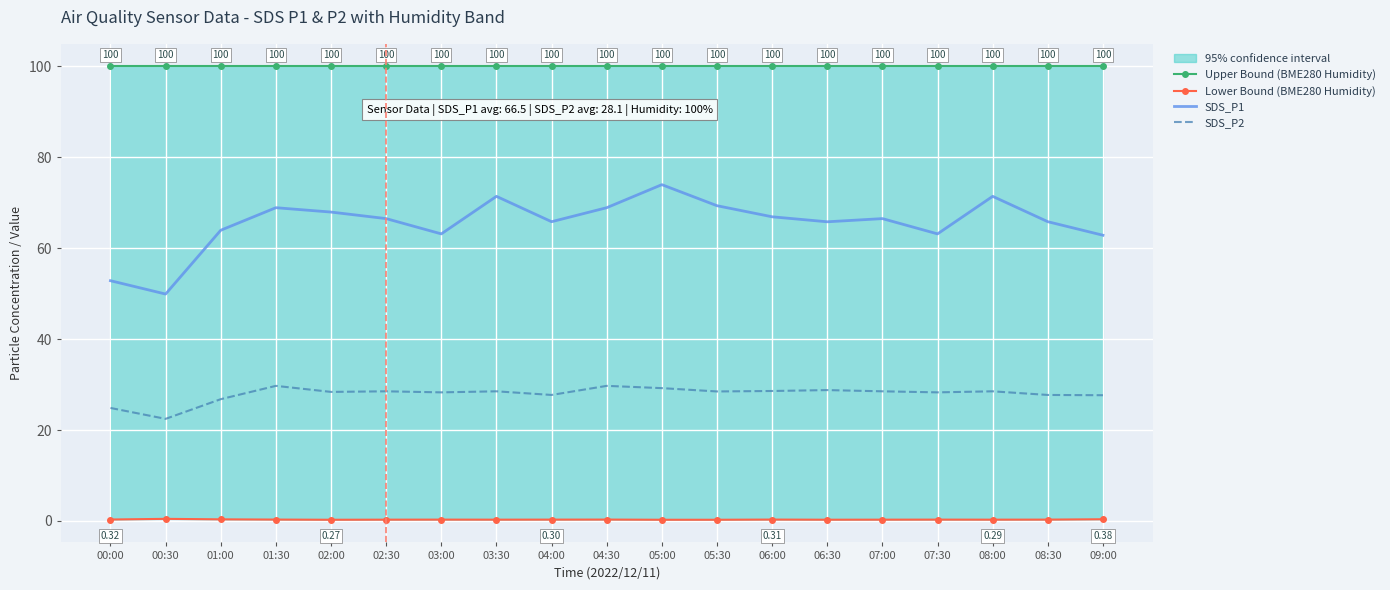

How many categories are shown in the chart?

19